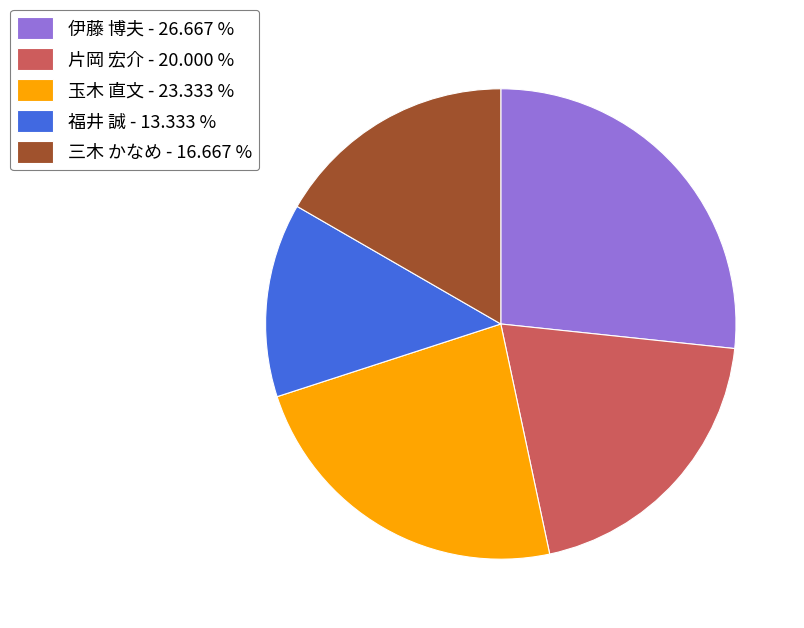

Combined, do 福井 誠 - 13.333 % and 伊藤 博夫 - 26.667 % account for over 50%?

No